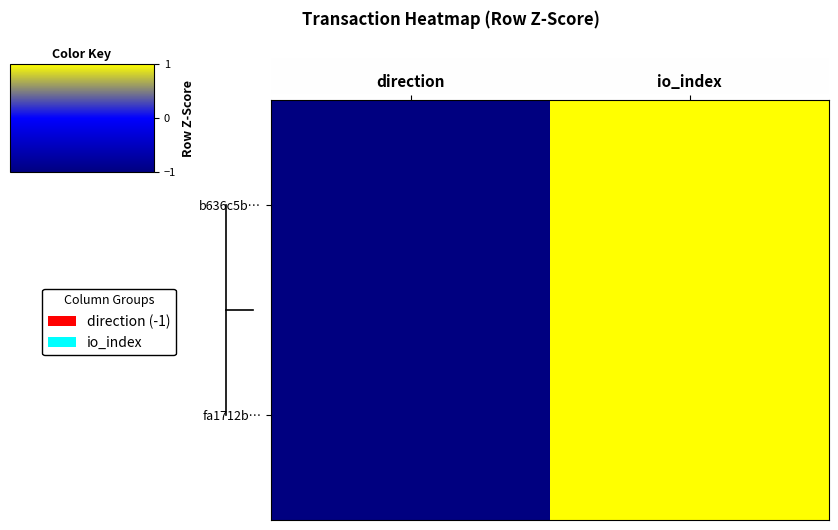

At how many categories does at least one series exceed 0?

1